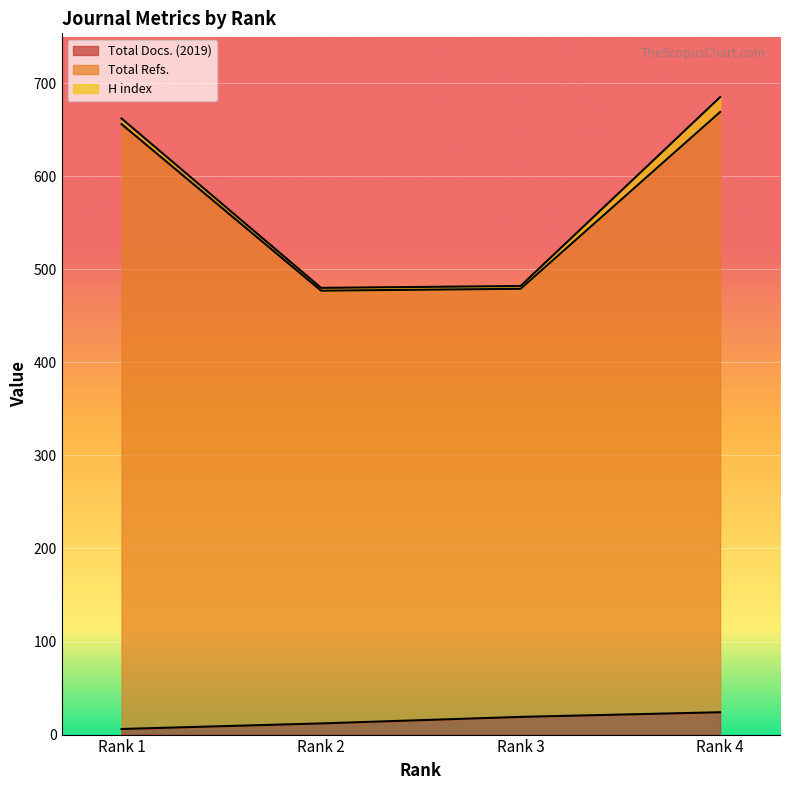

At which category does the chart reach its minimum across all series?

Rank 1